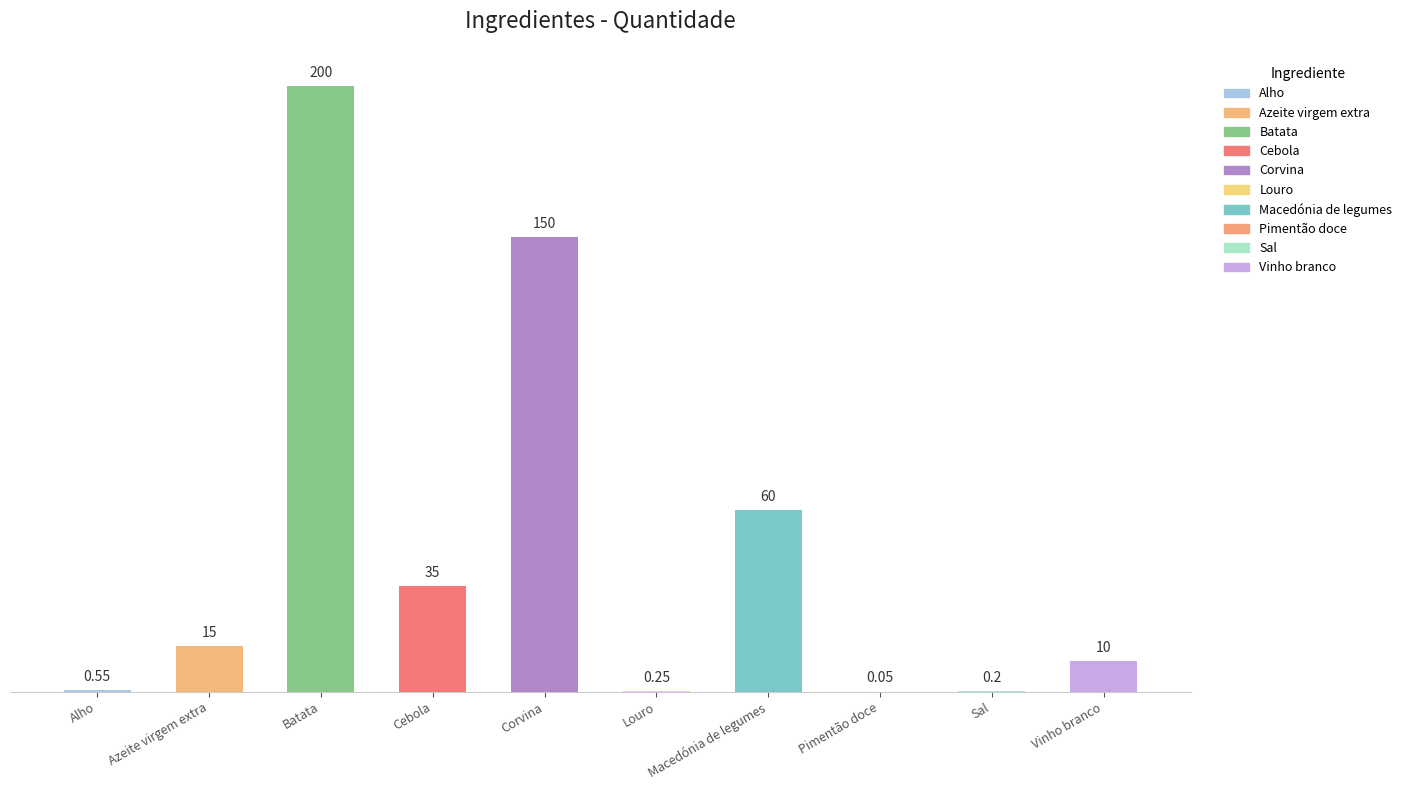

The chart shows a value of 288.3 at Batata. True or false?

False